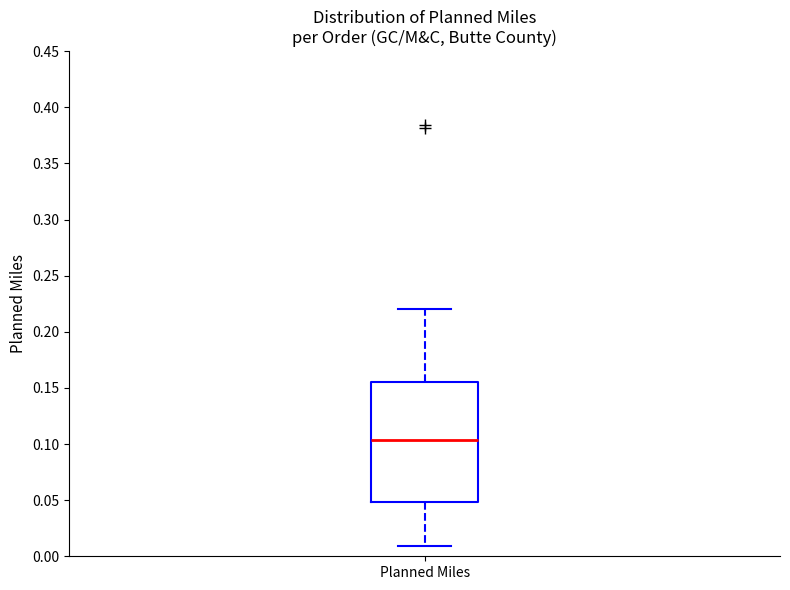

Transcribe this box plot: give where the median line is, the range the box spans, and where the two whiskers end, as read against the y-axis. The values are not printed on the chart, so give them approximately, as read against the axis.

median 0.105, box 0.050 to 0.155, whiskers 0.010 to 0.220